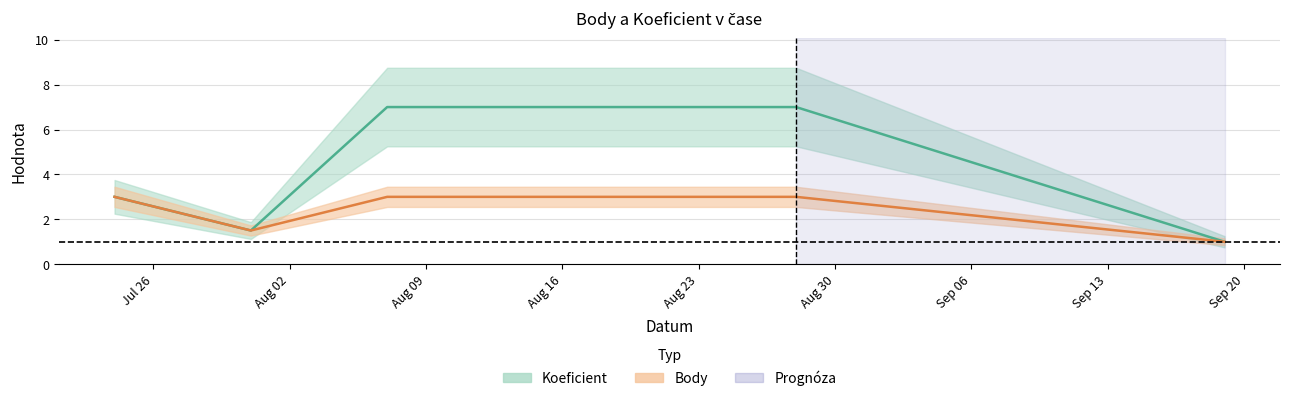

How many data points in Body are less than 3?

2